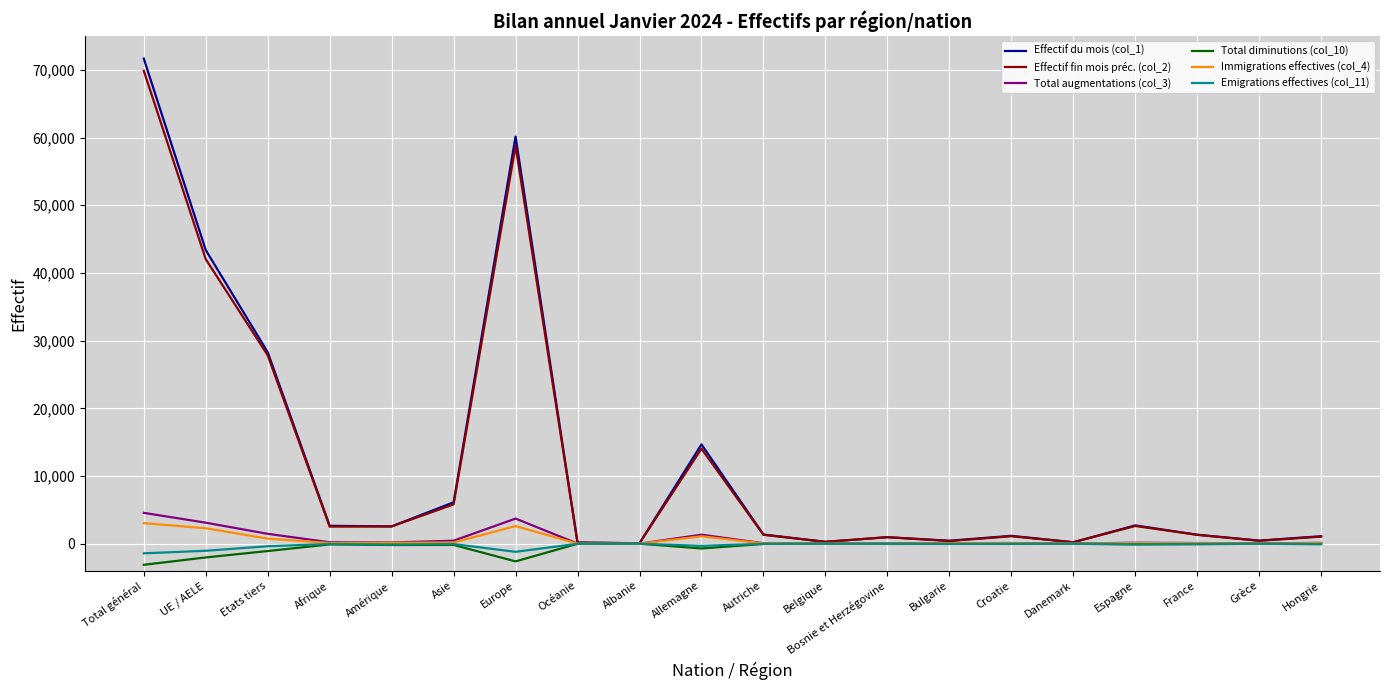

How many series are shown in this chart?

6